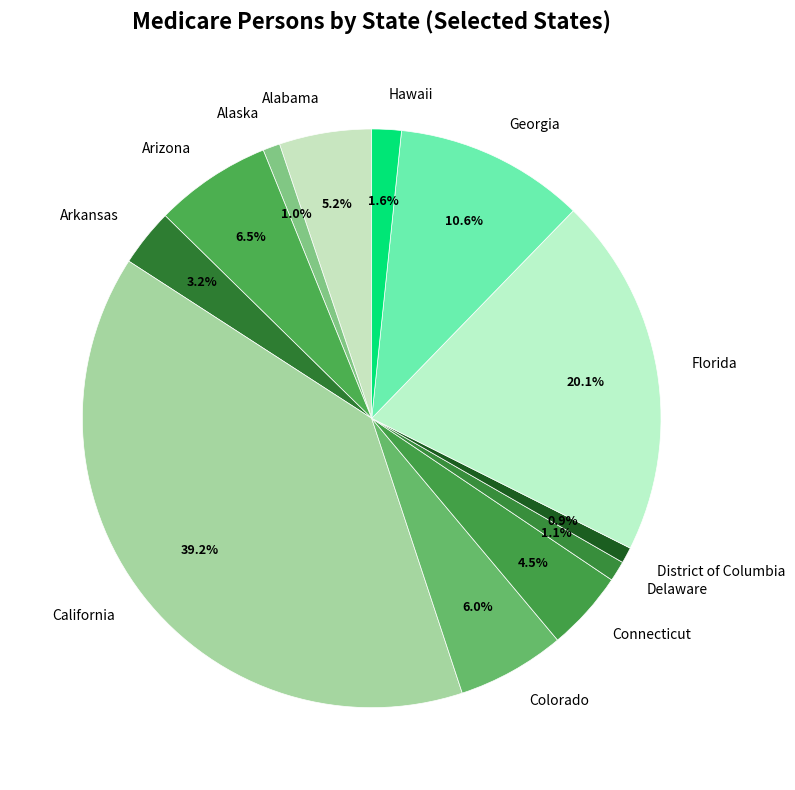

Is Arizona the majority of the pie?

No